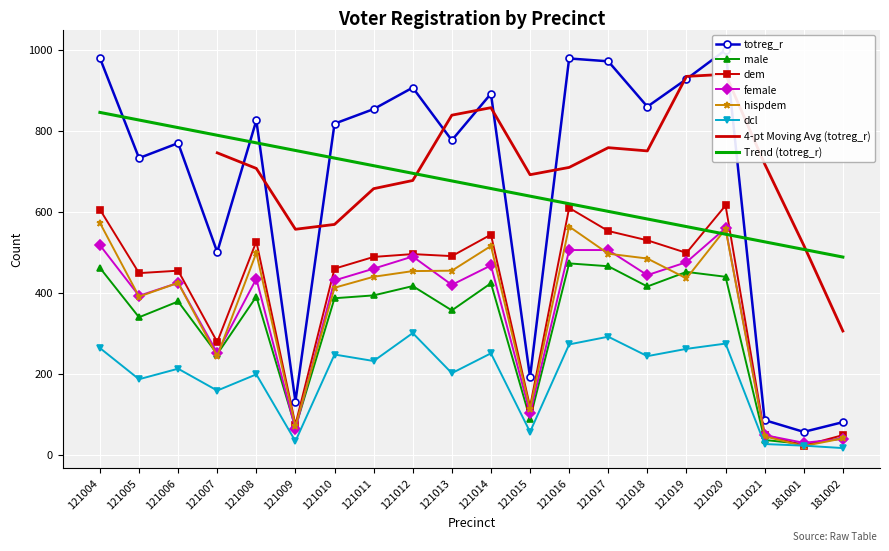

Is it true that female equals 490 at 121012?

True